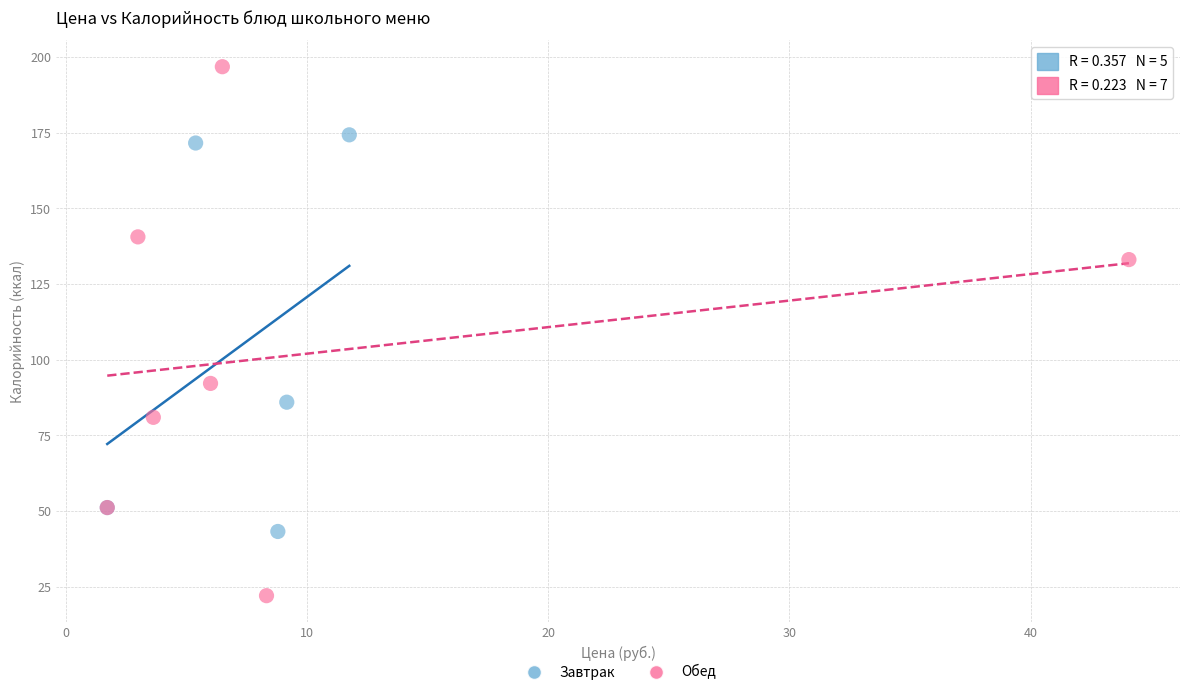

What are all the series names shown in the legend?

Завтрак, Обед